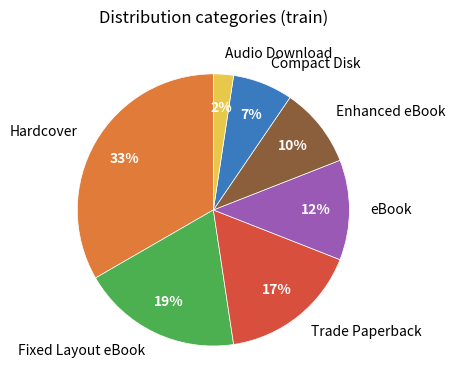

To the nearest percent, what percentage of the pie is eBook?

12%